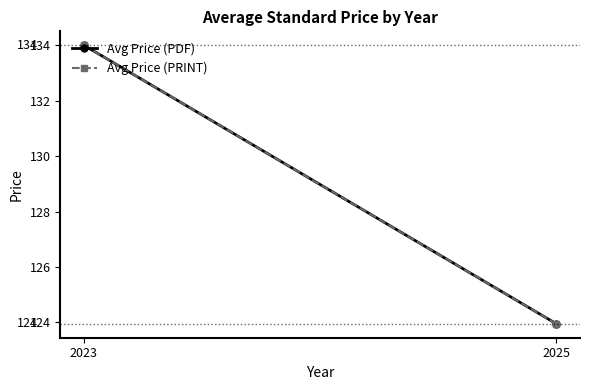

What are all the series names shown in the legend?

Avg Price (PDF), Avg Price (PRINT)